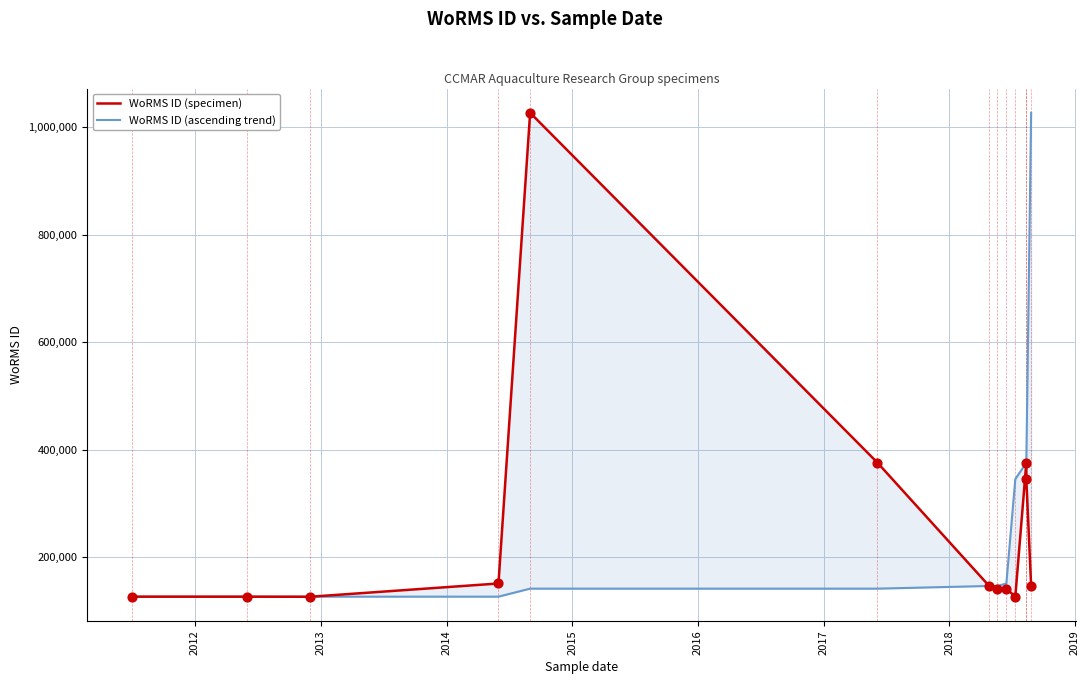

What is the total value across all series at 2019?

293430